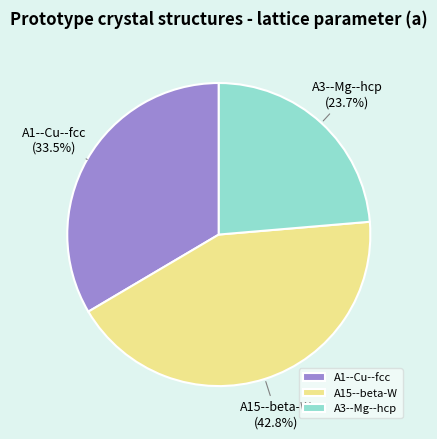

Combined, what portion of the pie is A1--Cu--fcc and A3--Mg--hcp?

57.2%